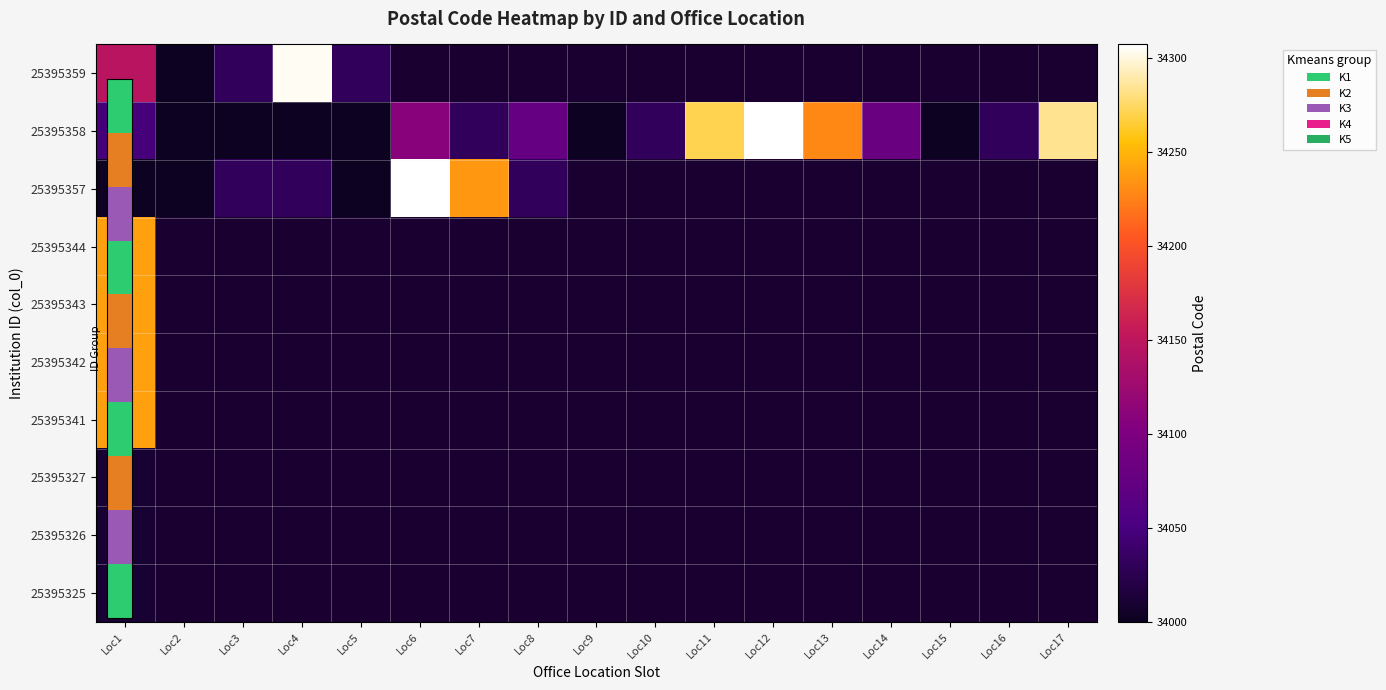

What is the minimum value for 25395326?

34010.0